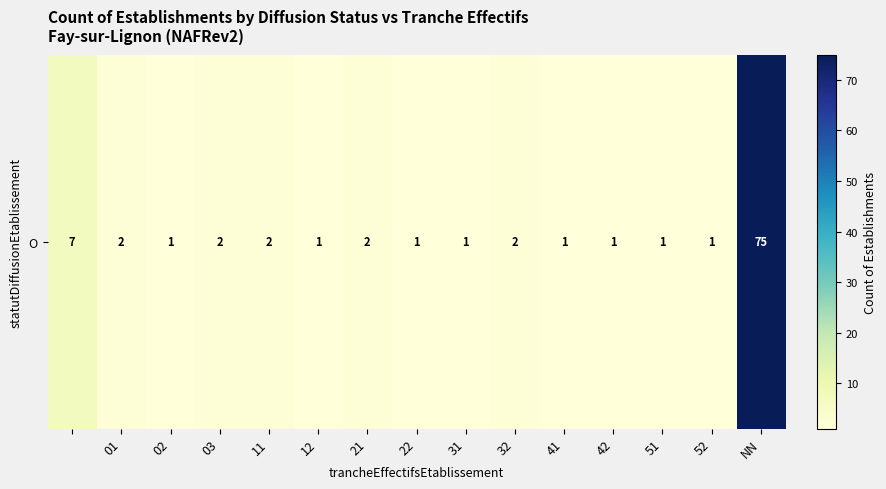

Reading right to left, what are all the values shown in this chart?

75	1	1	1	1	2	1	1	2	1	2	2	1	2	7